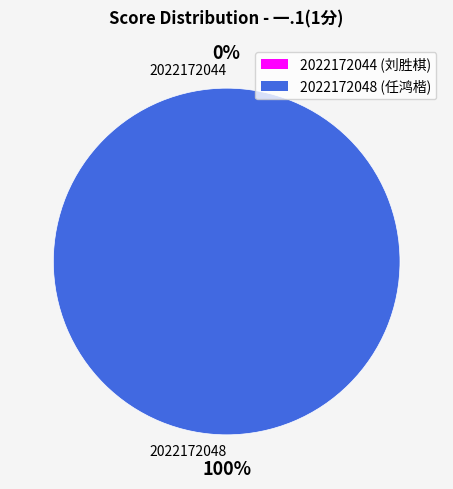

To the nearest percent, what is the average slice percentage?

50%